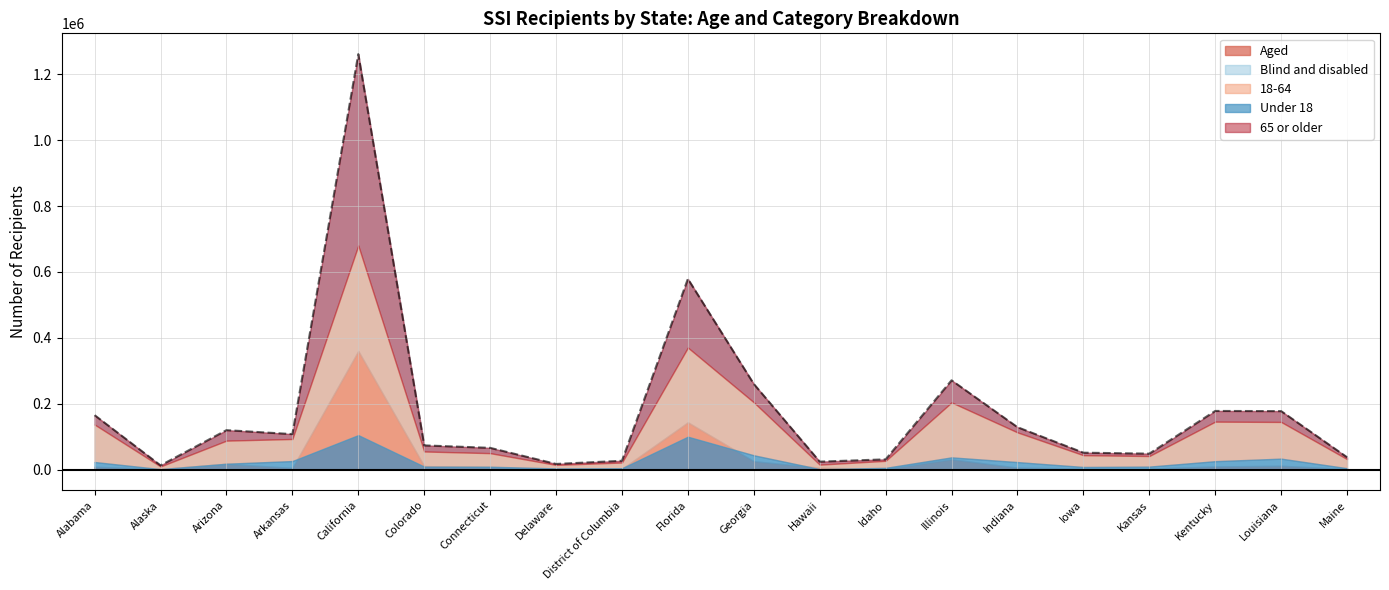

At which label is Aged closest to 180636?

Florida